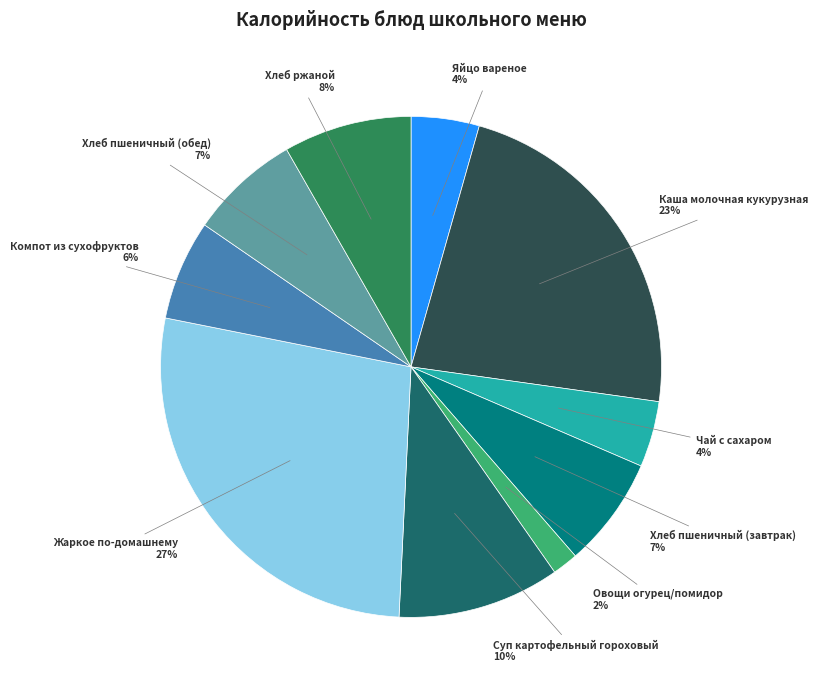

Do Хлеб пшеничный (завтрак) and Хлеб ржаной together represent more than half of the pie?

No